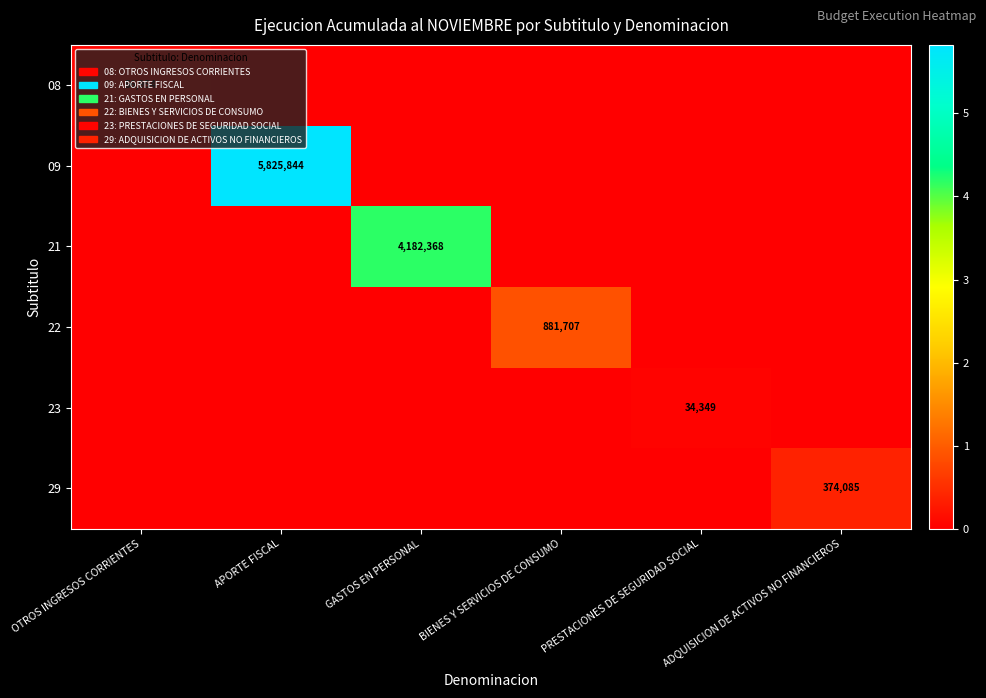

The value of 21 at GASTOS EN PERSONAL is 6403472. True or false?

False